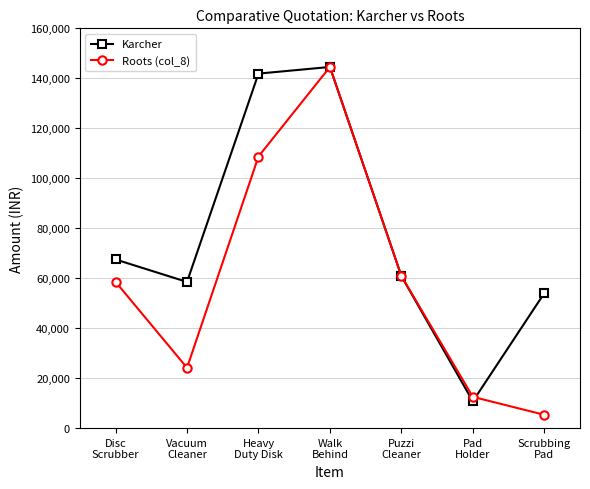

The Karcher series shows 248693.9 at Heavy
Duty Disk. True or false?

False